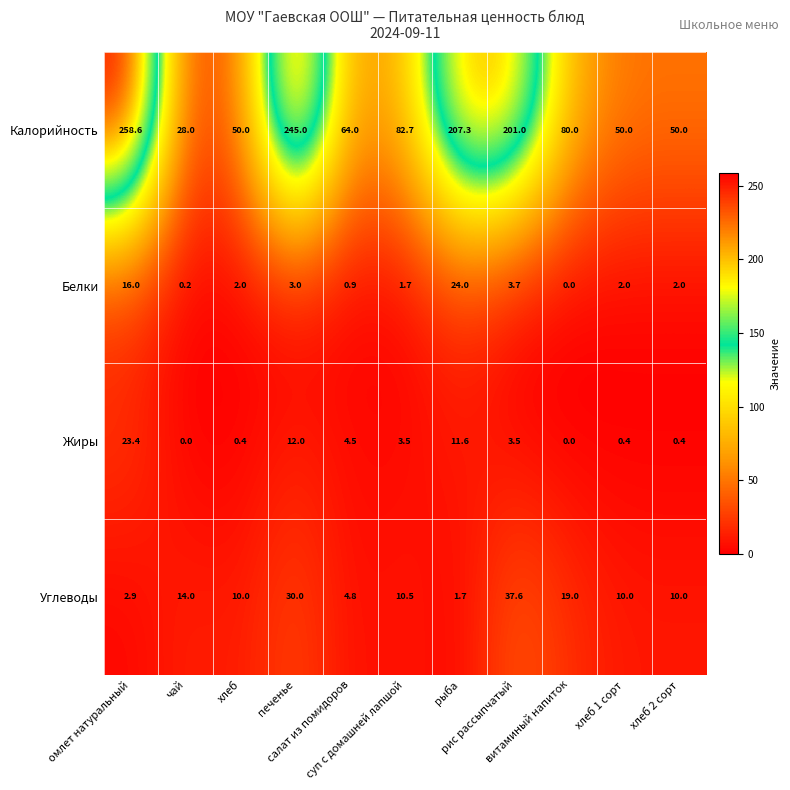

Which series has the largest total across all categories?

Калорийность